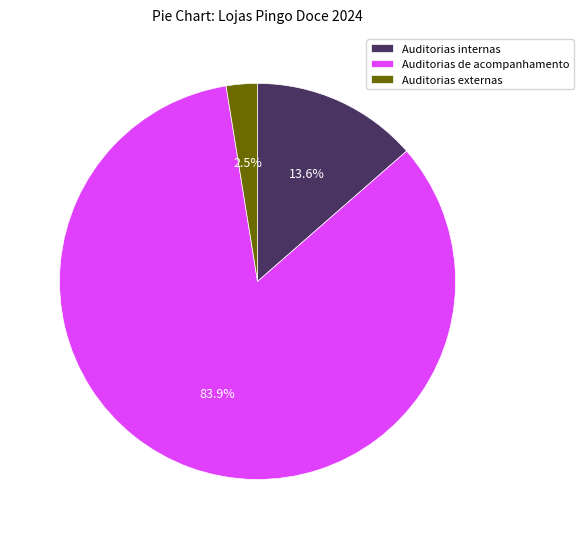

What percentage is the Auditorias de acompanhamento slice, to the nearest percent?

84%